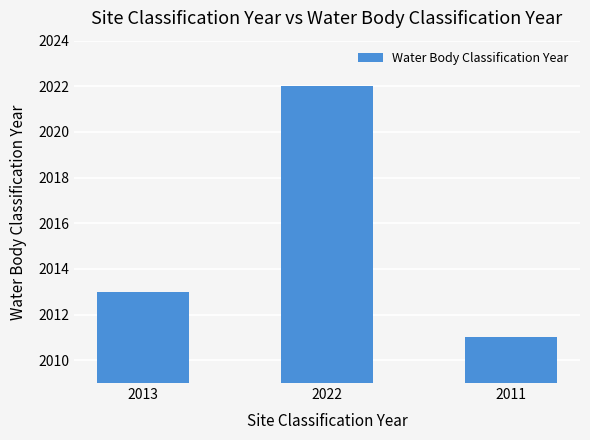

At which category does the chart reach its minimum across all series?

2011